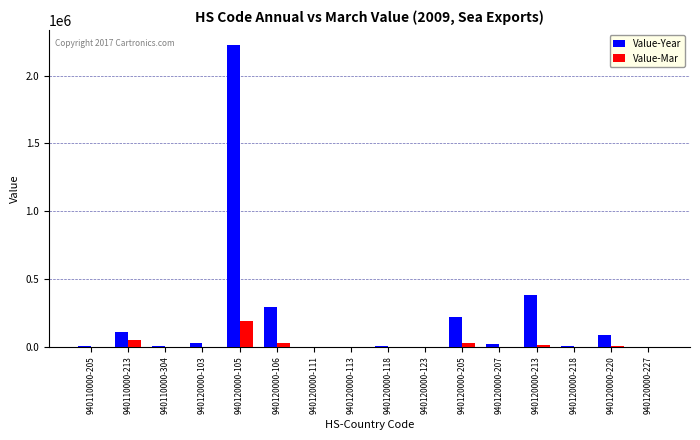

What are all the series names shown in the legend?

Value-Year, Value-Mar